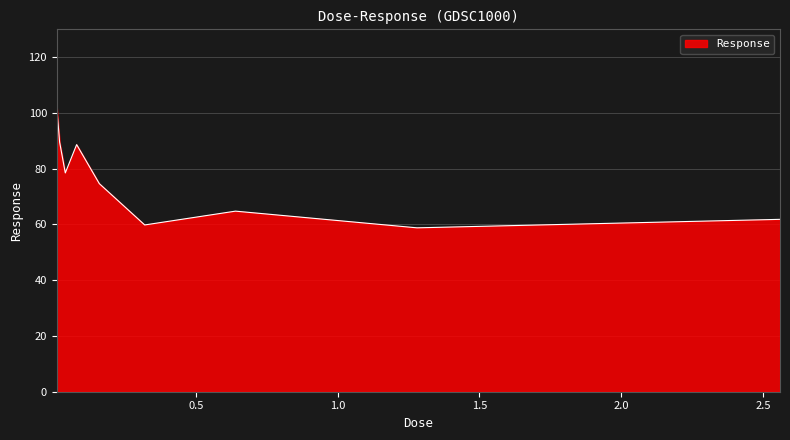

What is the minimum value shown in the chart?

58.8